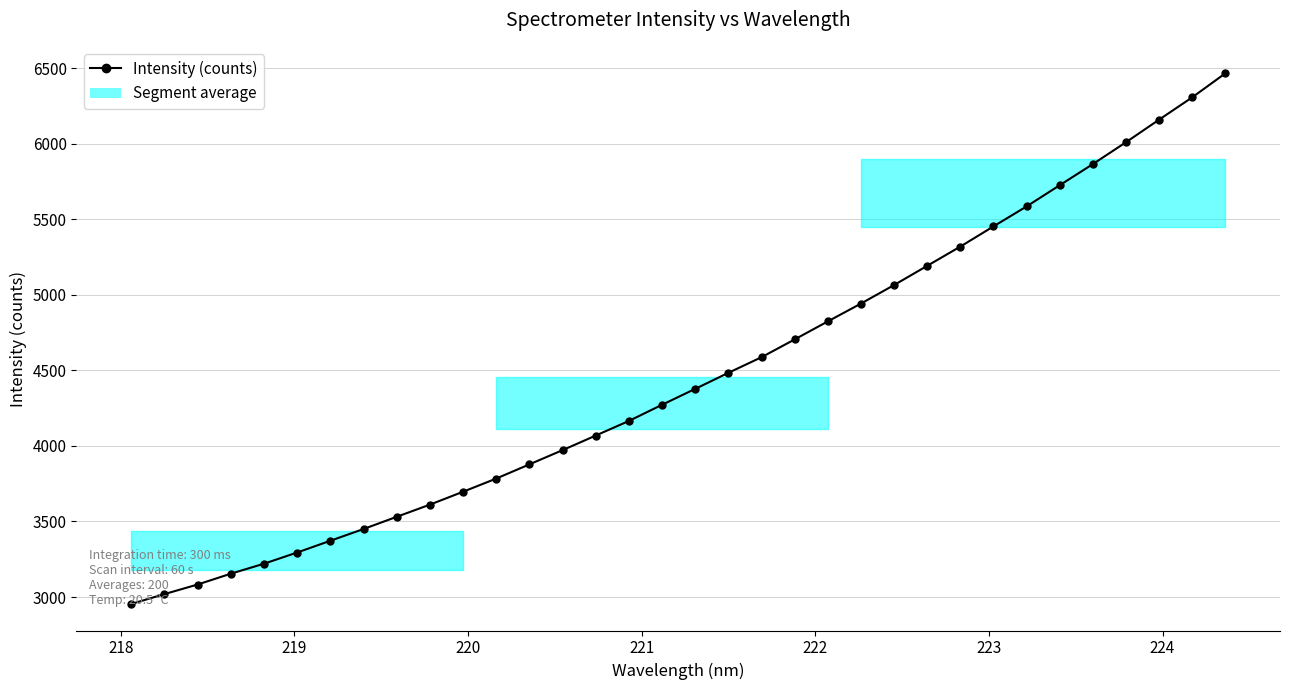

What is the difference between the second highest and minimum values?

3353.3